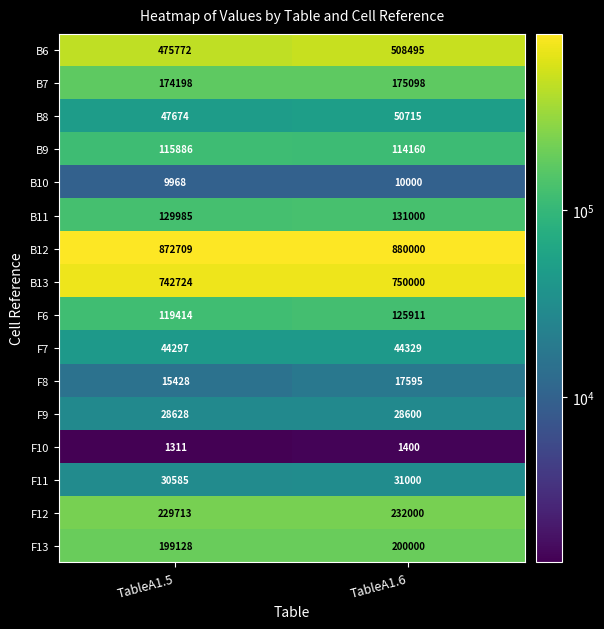

What is the total value across all series at TableA1.5?

3237420